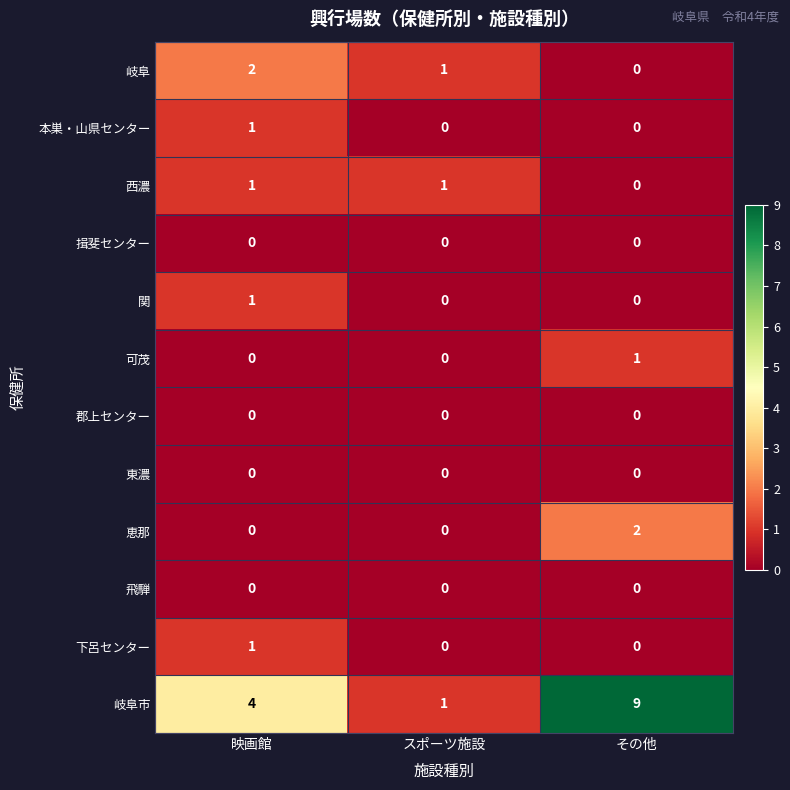

What is the average value of the 岐阜市 series?

5